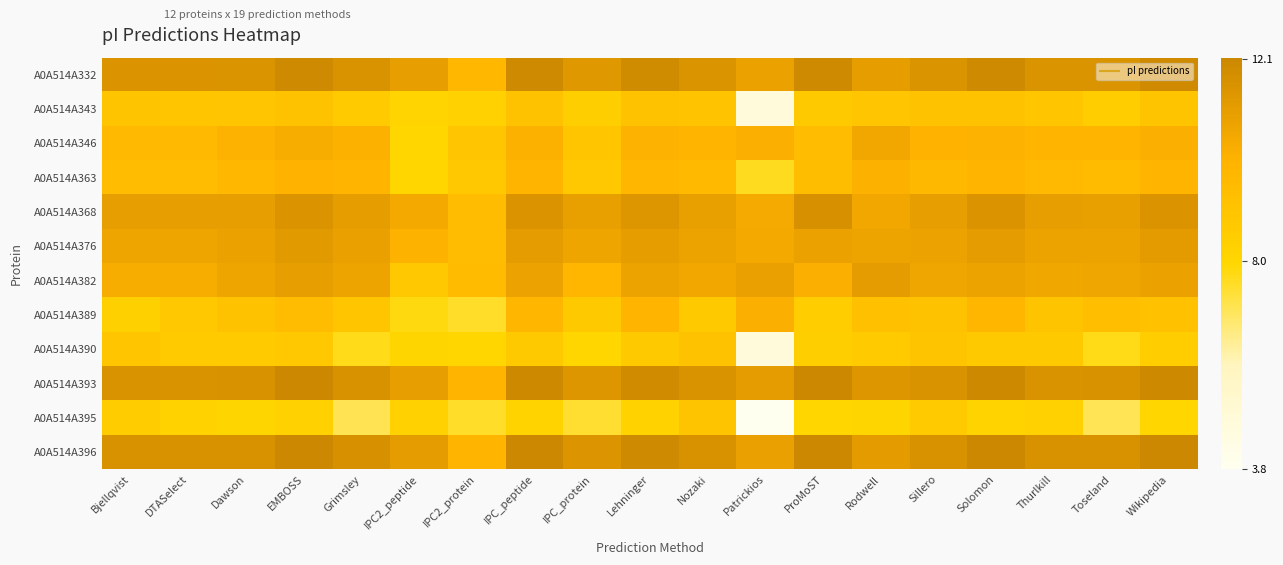

Reading left to right, extract all data points from this chart.

A0A514A332: Bjellqvist=11.5	DTASelect=11.5	Dawson=11.5	EMBOSS=12.0	Grimsley=11.6	IPC2_peptide=11.0	IPC2_protein=9.8	IPC_peptide=12.0	IPC_protein=11.3	Lehninger=11.9	Nozaki=11.5	Patrickios=10.8	ProMoST=12.0	Rodwell=11.1	Sillero=11.5	Solomon=12.0	Thurlkill=11.5	Toseland=11.5	Wikipedia=12.0
A0A514A343: Bjellqvist=9.0	DTASelect=8.9	Dawson=8.9	EMBOSS=9.1	Grimsley=8.6	IPC2_peptide=8.1	IPC2_protein=8.3	IPC_peptide=9.2	IPC_protein=8.4	Lehninger=9.1	Nozaki=9.1	Patrickios=4.7	ProMoST=8.7	Rodwell=9.0	Sillero=9.2	Solomon=9.2	Thurlkill=8.9	Toseland=8.5	Wikipedia=9.0
A0A514A346: Bjellqvist=9.7	DTASelect=9.7	Dawson=10.1	EMBOSS=10.3	Grimsley=10.1	IPC2_peptide=8.0	IPC2_protein=9.0	IPC_peptide=10.1	IPC_protein=8.9	Lehninger=10.1	Nozaki=9.9	Patrickios=10.2	ProMoST=9.5	Rodwell=10.6	Sillero=10.0	Solomon=10.1	Thurlkill=10.0	Toseland=10.0	Wikipedia=10.2
A0A514A363: Bjellqvist=9.5	DTASelect=9.5	Dawson=9.8	EMBOSS=10.0	Grimsley=9.9	IPC2_peptide=8.0	IPC2_protein=8.8	IPC_peptide=9.9	IPC_protein=8.8	Lehninger=9.8	Nozaki=9.6	Patrickios=7.6	ProMoST=9.4	Rodwell=10.2	Sillero=9.7	Solomon=9.9	Thurlkill=9.6	Toseland=9.6	Wikipedia=10.0
A0A514A368: Bjellqvist=11.0	DTASelect=11.0	Dawson=11.0	EMBOSS=11.5	Grimsley=11.1	IPC2_peptide=10.5	IPC2_protein=9.5	IPC_peptide=11.5	IPC_protein=11.0	Lehninger=11.4	Nozaki=11.0	Patrickios=10.5	ProMoST=11.6	Rodwell=10.6	Sillero=11.0	Solomon=11.5	Thurlkill=11.0	Toseland=11.0	Wikipedia=11.5
A0A514A376: Bjellqvist=10.7	DTASelect=10.7	Dawson=10.8	EMBOSS=11.2	Grimsley=10.9	IPC2_peptide=10.0	IPC2_protein=9.5	IPC_peptide=11.1	IPC_protein=10.7	Lehninger=11.1	Nozaki=10.8	Patrickios=10.5	ProMoST=10.8	Rodwell=10.7	Sillero=10.8	Solomon=11.1	Thurlkill=10.8	Toseland=10.8	Wikipedia=11.2
A0A514A382: Bjellqvist=10.3	DTASelect=10.3	Dawson=10.7	EMBOSS=11.0	Grimsley=10.7	IPC2_peptide=8.8	IPC2_protein=9.6	IPC_peptide=10.8	IPC_protein=9.8	Lehninger=10.8	Nozaki=10.6	Patrickios=10.9	ProMoST=10.2	Rodwell=11.1	Sillero=10.6	Solomon=10.8	Thurlkill=10.6	Toseland=10.6	Wikipedia=10.8
A0A514A389: Bjellqvist=8.3	DTASelect=8.8	Dawson=9.2	EMBOSS=9.5	Grimsley=8.9	IPC2_peptide=7.8	IPC2_protein=7.5	IPC_peptide=9.8	IPC_protein=8.8	Lehninger=9.9	Nozaki=8.8	Patrickios=10.2	ProMoST=8.5	Rodwell=9.2	Sillero=9.1	Solomon=9.8	Thurlkill=9.0	Toseland=9.4	Wikipedia=9.2
A0A514A390: Bjellqvist=8.9	DTASelect=8.7	Dawson=8.6	EMBOSS=8.8	Grimsley=7.7	IPC2_peptide=8.1	IPC2_protein=8.0	IPC_peptide=8.7	IPC_protein=8.0	Lehninger=8.8	Nozaki=9.1	Patrickios=4.8	ProMoST=8.4	Rodwell=8.6	Sillero=9.0	Solomon=8.8	Thurlkill=8.7	Toseland=7.7	Wikipedia=8.5
A0A514A393: Bjellqvist=11.6	DTASelect=11.6	Dawson=11.6	EMBOSS=12.1	Grimsley=11.6	IPC2_peptide=11.0	IPC2_protein=9.9	IPC_peptide=12.0	IPC_protein=11.4	Lehninger=11.9	Nozaki=11.6	Patrickios=11.1	ProMoST=12.1	Rodwell=11.4	Sillero=11.6	Solomon=12.0	Thurlkill=11.6	Toseland=11.6	Wikipedia=12.0
A0A514A395: Bjellqvist=8.6	DTASelect=8.2	Dawson=8.1	EMBOSS=8.3	Grimsley=7.1	IPC2_peptide=8.3	IPC2_protein=7.5	IPC_peptide=8.2	IPC_protein=7.4	Lehninger=8.2	Nozaki=9.0	Patrickios=3.8	ProMoST=8.0	Rodwell=8.1	Sillero=8.7	Solomon=8.2	Thurlkill=8.3	Toseland=7.0	Wikipedia=8.0
A0A514A396: Bjellqvist=11.6	DTASelect=11.6	Dawson=11.6	EMBOSS=12.1	Grimsley=11.7	IPC2_peptide=11.1	IPC2_protein=9.9	IPC_peptide=12.1	IPC_protein=11.5	Lehninger=12.0	Nozaki=11.6	Patrickios=10.9	ProMoST=12.1	Rodwell=11.2	Sillero=11.6	Solomon=12.1	Thurlkill=11.6	Toseland=11.6	Wikipedia=12.1